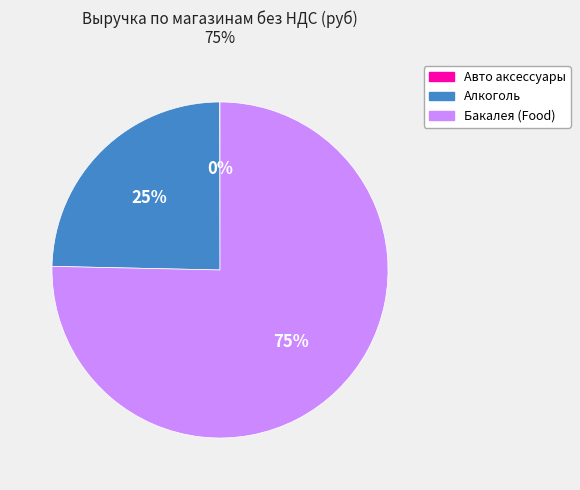

Combined, do Бакалея (Food) and Алкоголь account for over 50%?

Yes